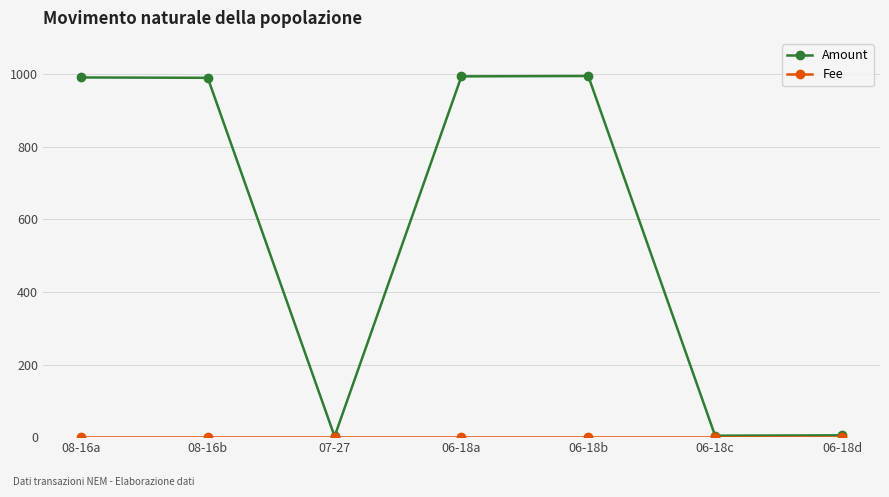

What is the label of the 1st point from the left?

08-16a